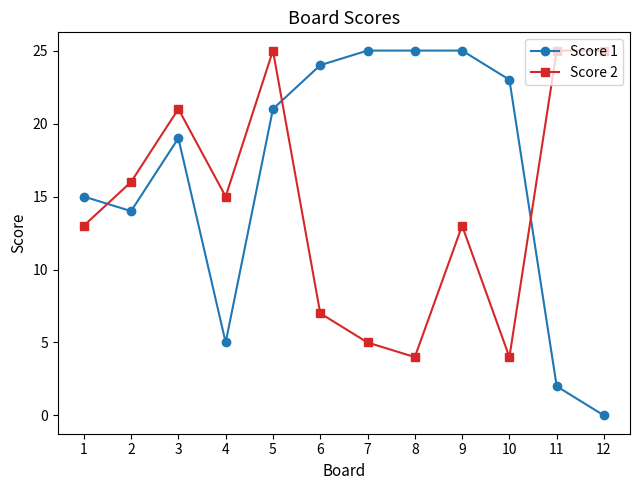

Is it true that Score 1 equals 34 at 7?

False